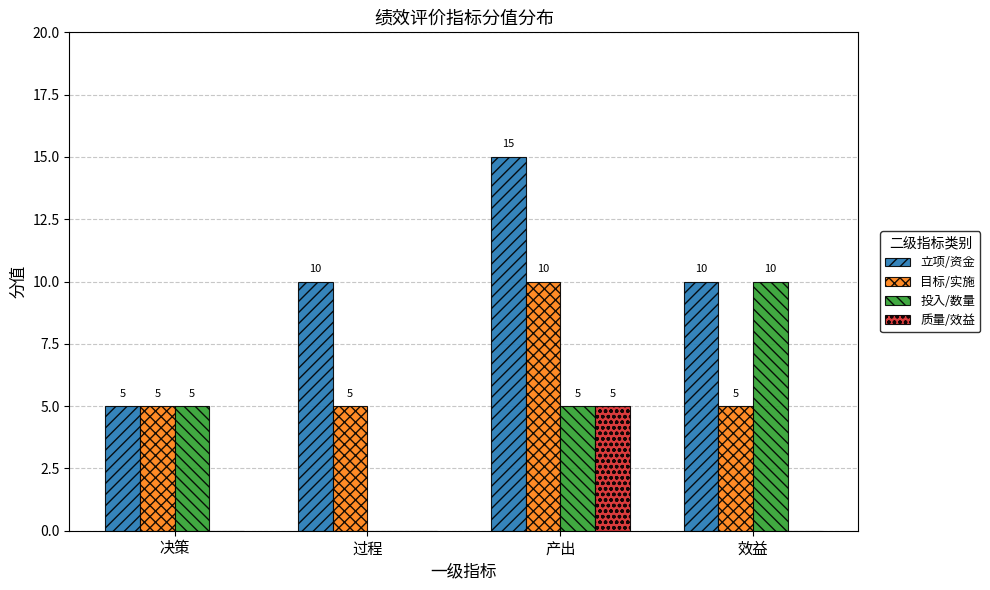

True or false: 质量/效益 has a value of 3 at 决策.

False